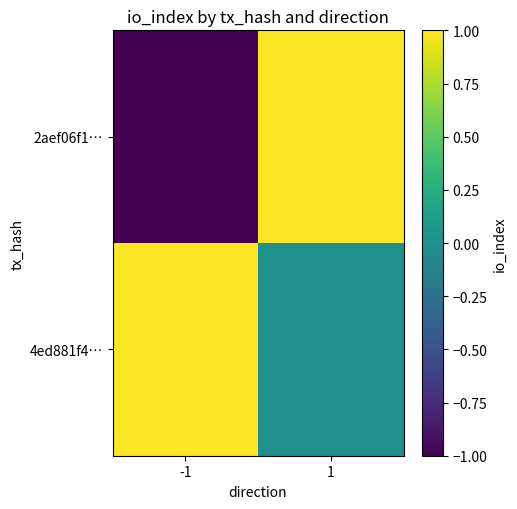

Which series changed the most between -1 and 1?

2aef06f1…